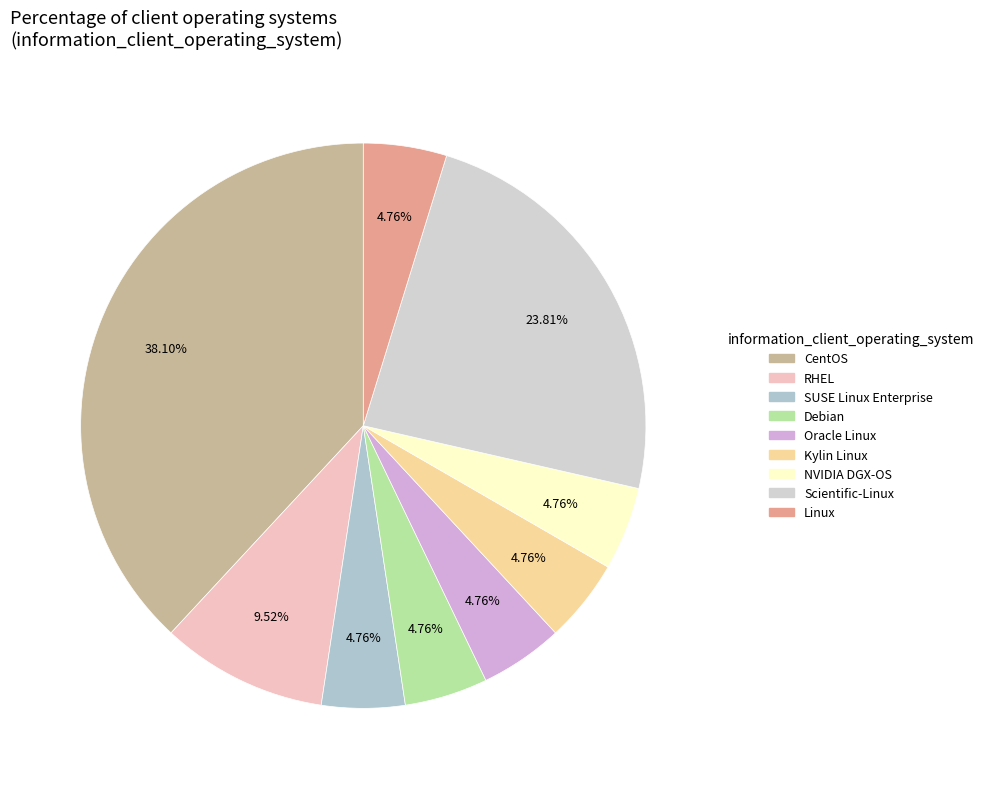

To the nearest percent, what is the combined percentage of Scientific-Linux and NVIDIA DGX-OS?

29%